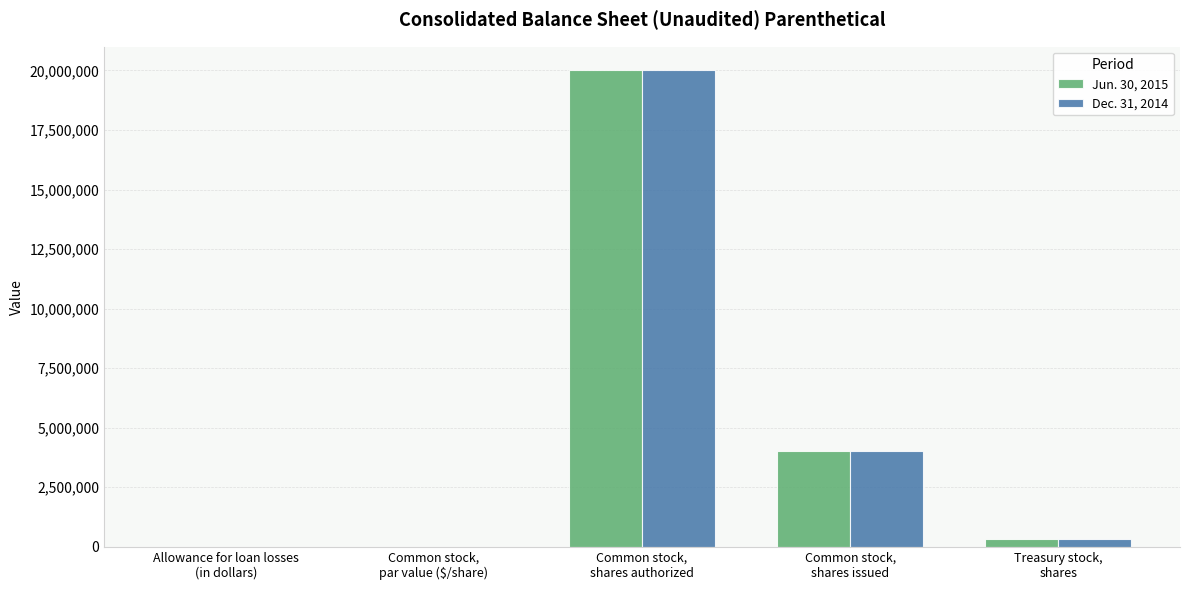

What is the highest value of the Dec. 31, 2014 series?

20000000.0